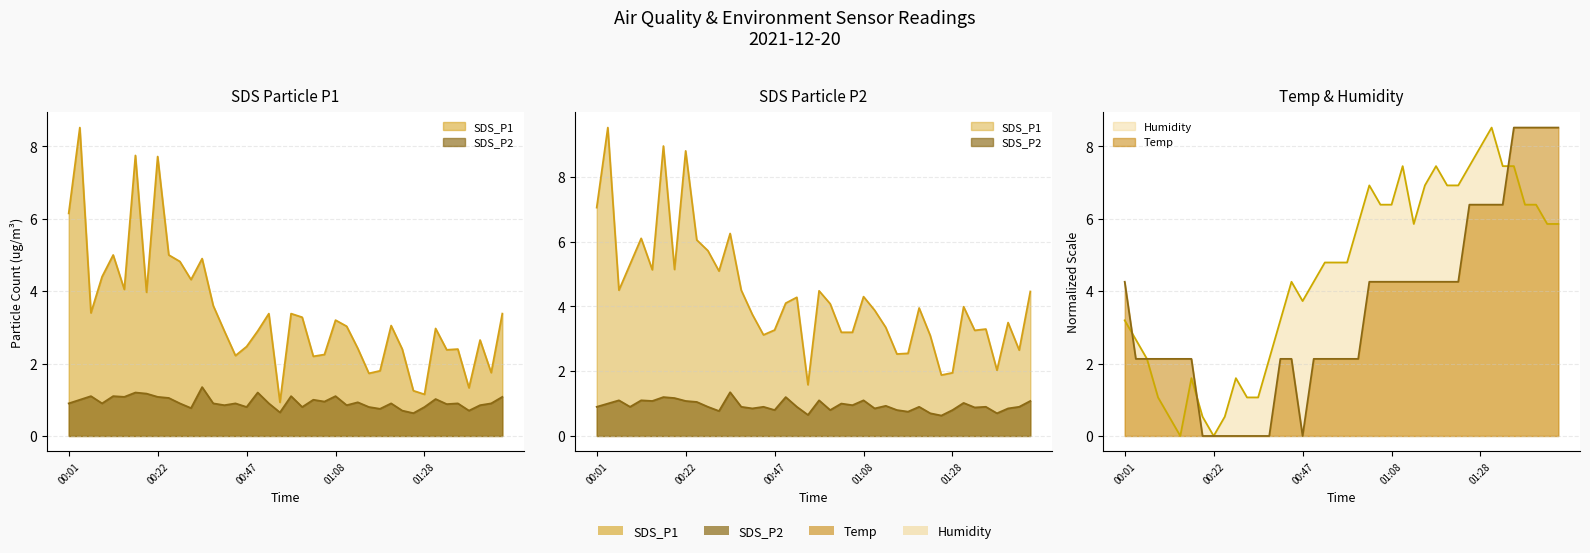

What is the label of the 18th point from the left?

00:50